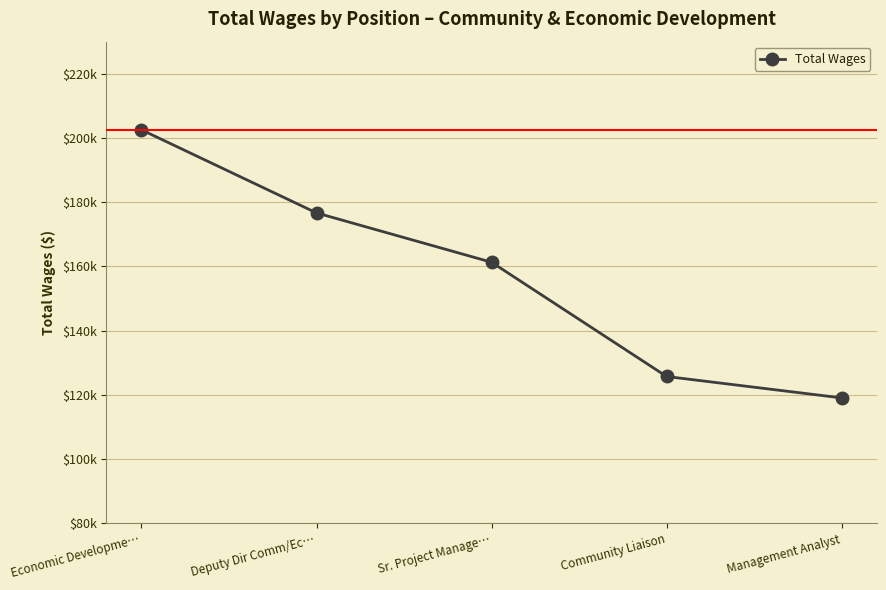

Rank the categories by value from highest to lowest.

Economic Developme…, Deputy Dir Comm/Ec…, Sr. Project Manage…, Community Liaison, Management Analyst